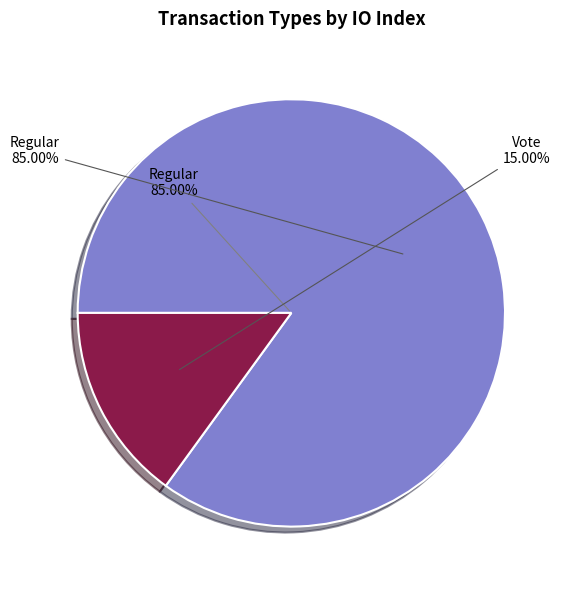

To the nearest percent, what is the average slice percentage?

50%